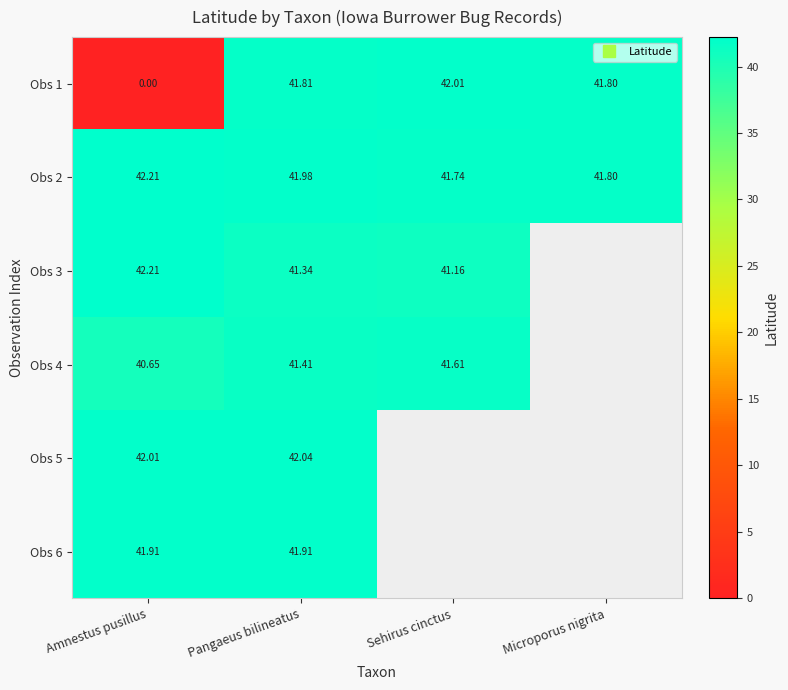

Count the number of data series in this chart.

6